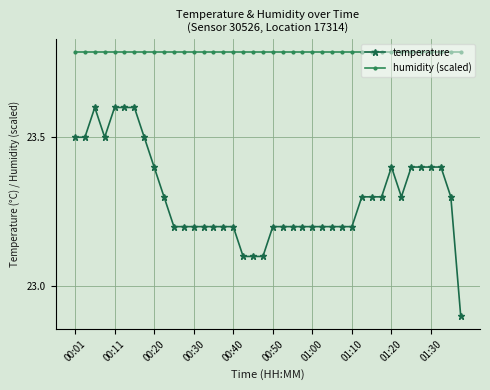

Which series has the largest total across all categories?

humidity (scaled)